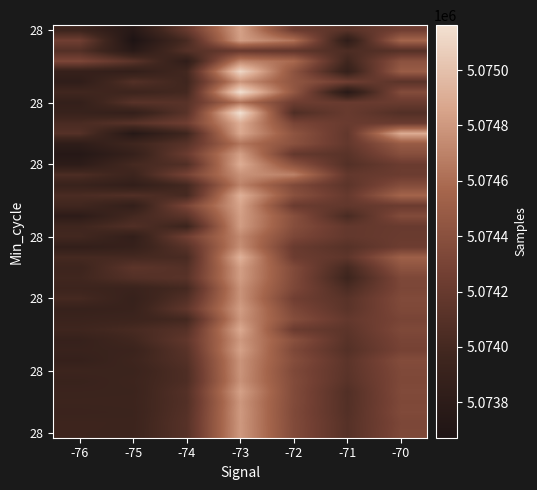

What is the smallest value displayed?

5073672.3